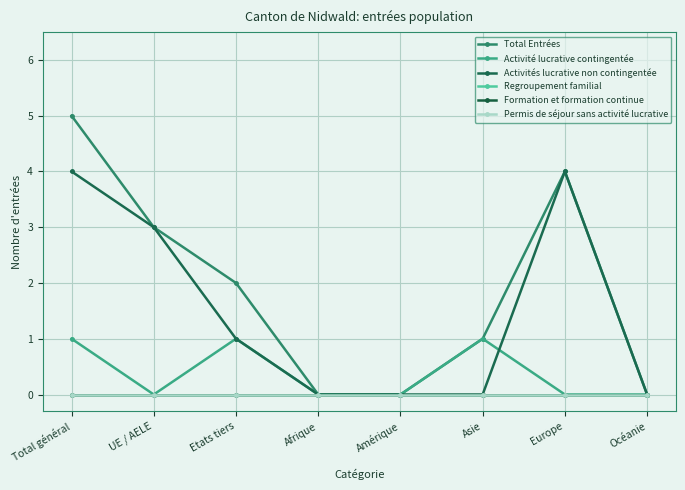

Which has a higher value, Océanie or UE / AELE?

UE / AELE